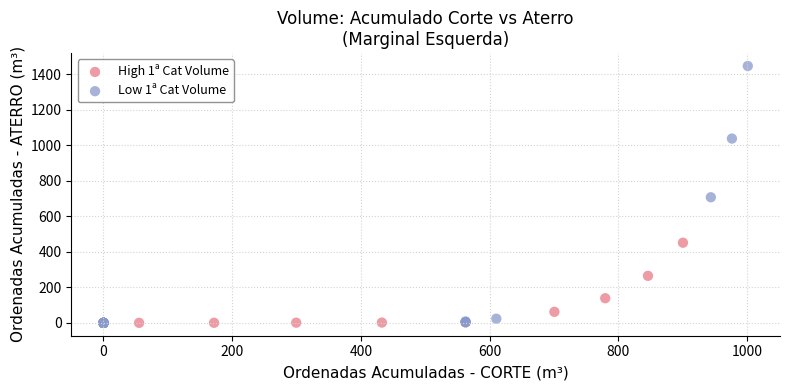

Which series has the widest spread of Y values?

Low 1ª Cat Volume